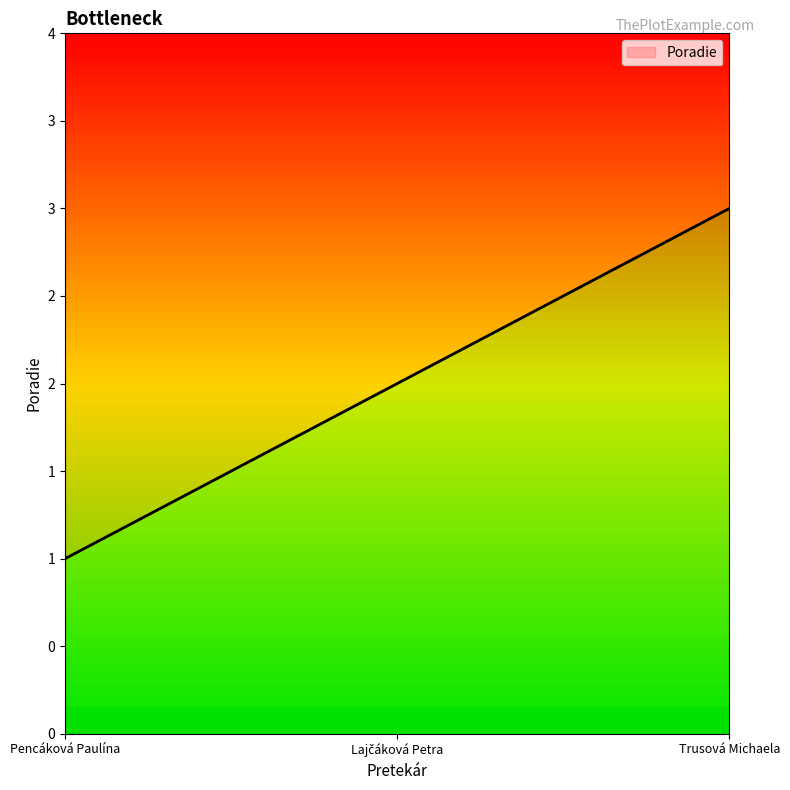

What is the label of the 1st point from the left?

Pencáková Paulína